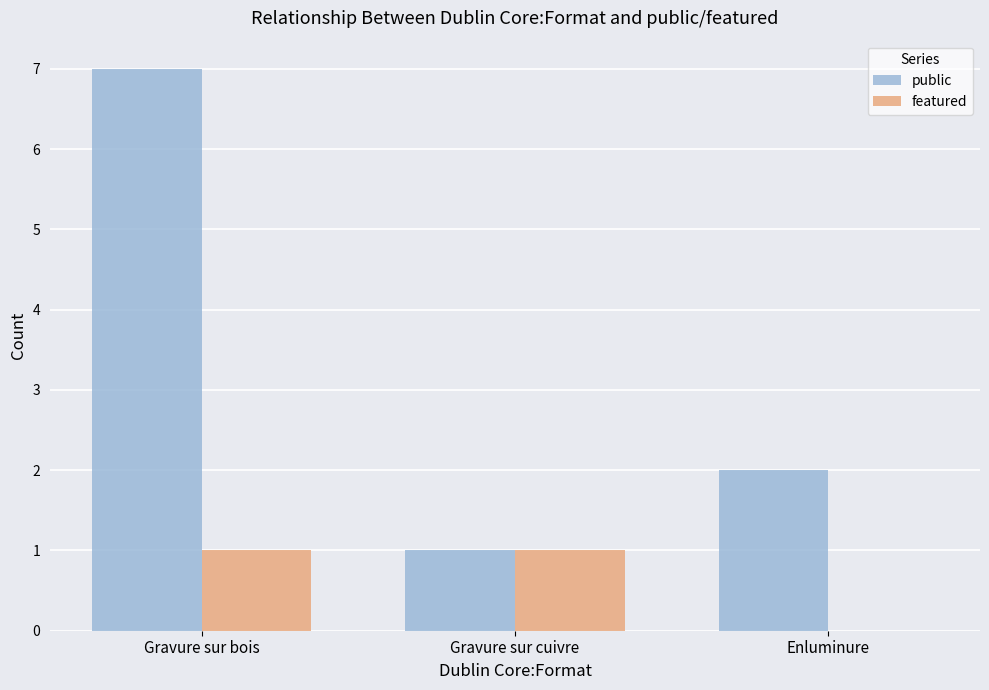

What are all the series names shown in the legend?

public, featured